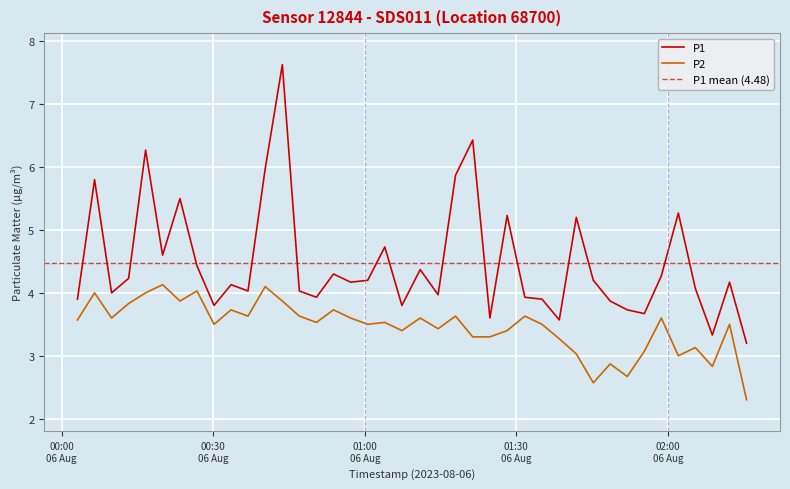

True or false: P1 and P2 cross at least once.

False